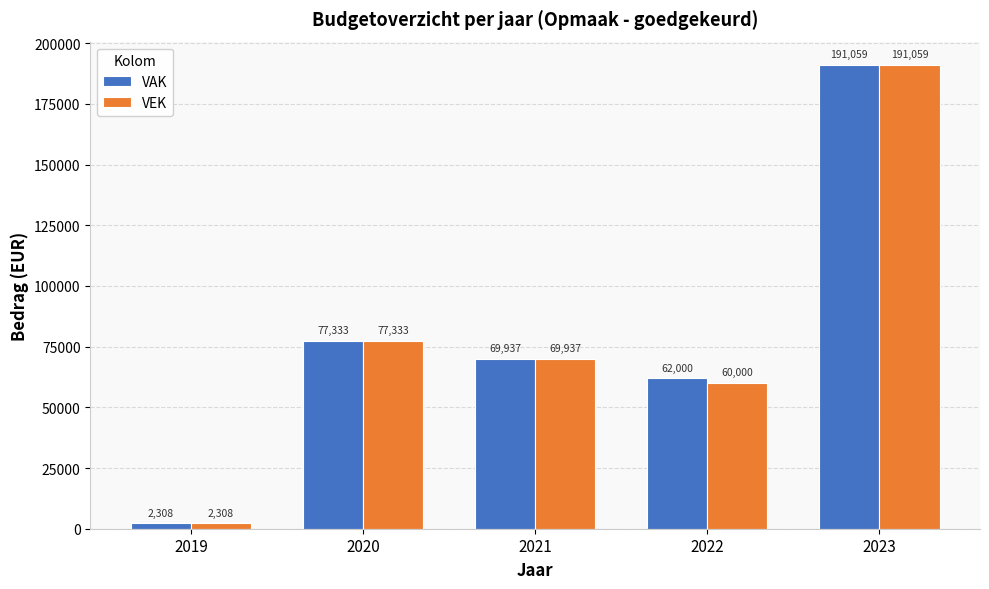

True or false: VEK has a value of 69937 at 2021.

True